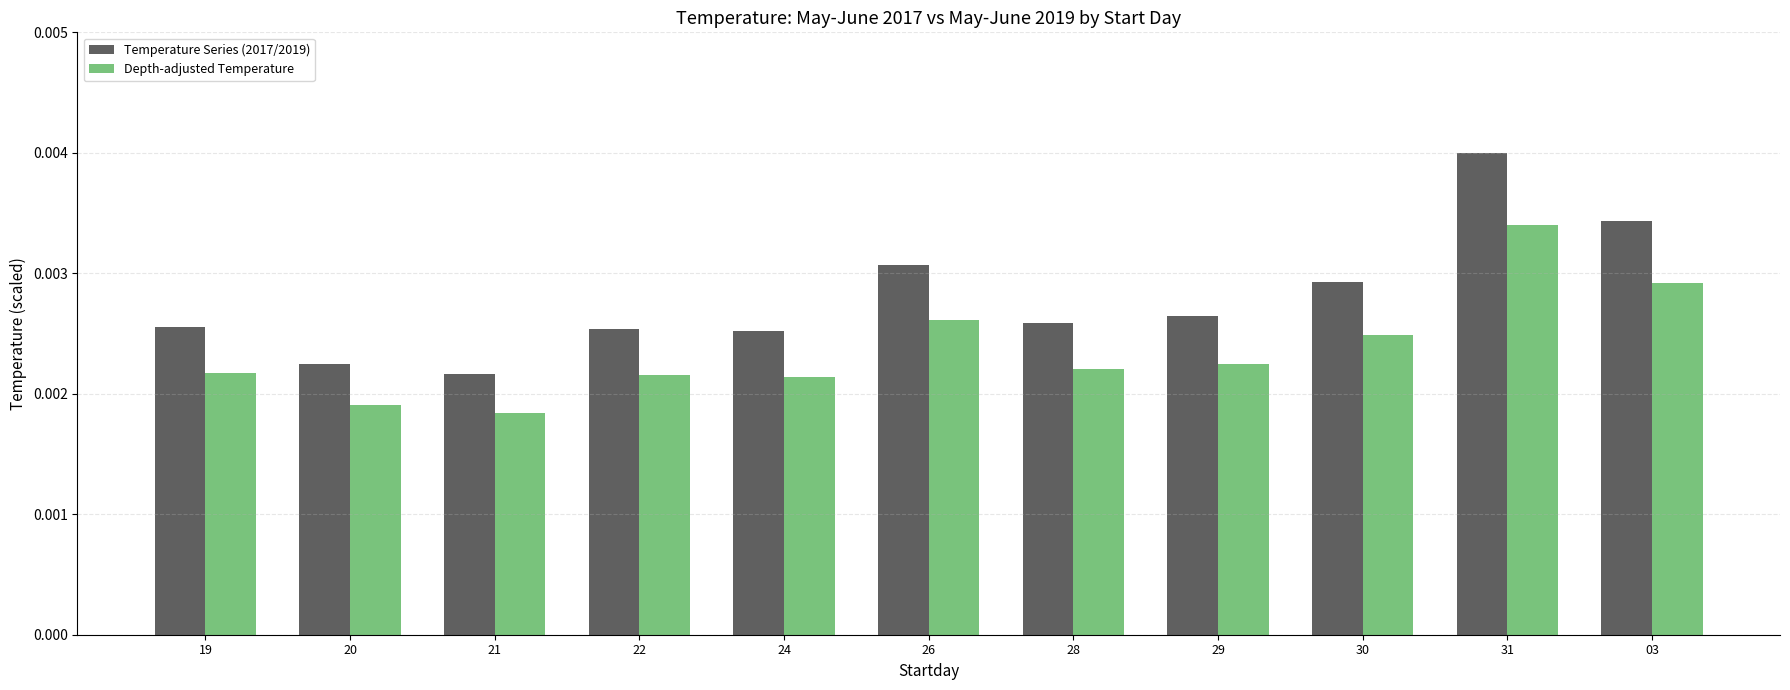

Which category has the highest value across all series?

31